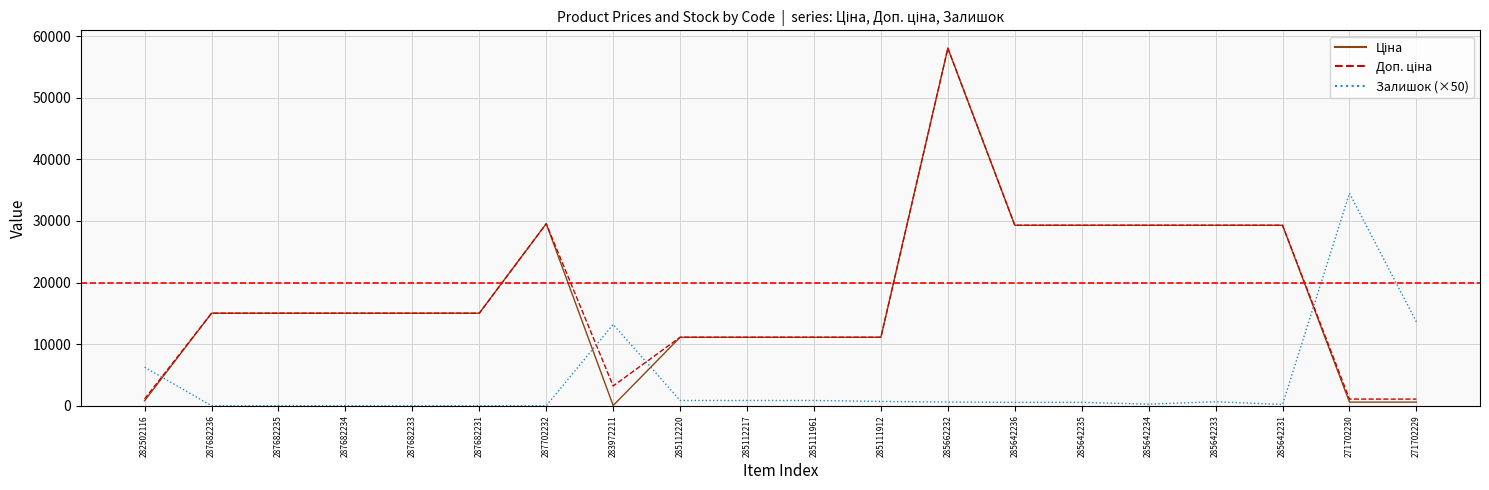

True or false: Доп. ціна and Ціна cross at least once.

False